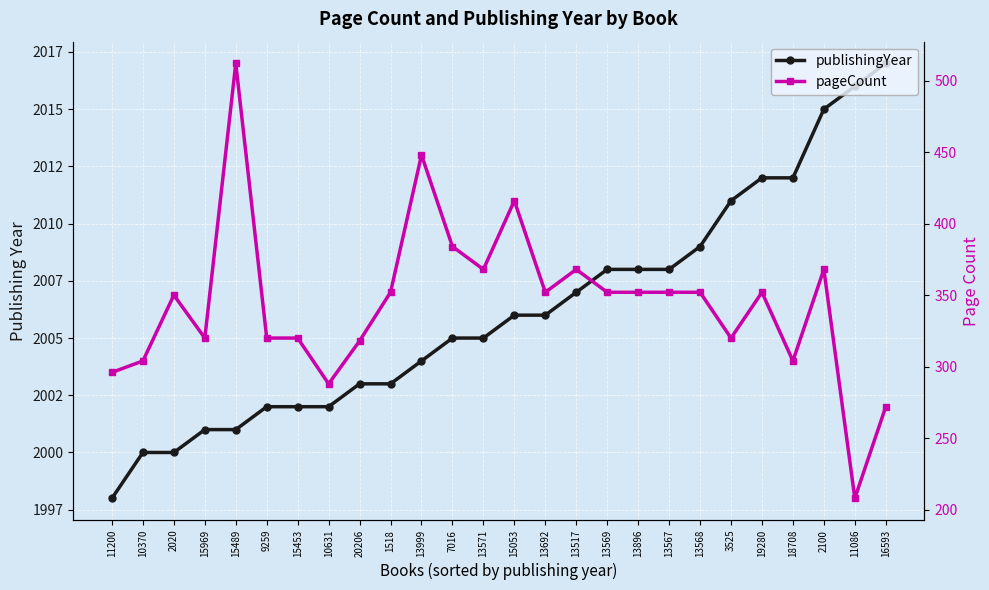

True or false: publishingYear and pageCount cross at least once.

False